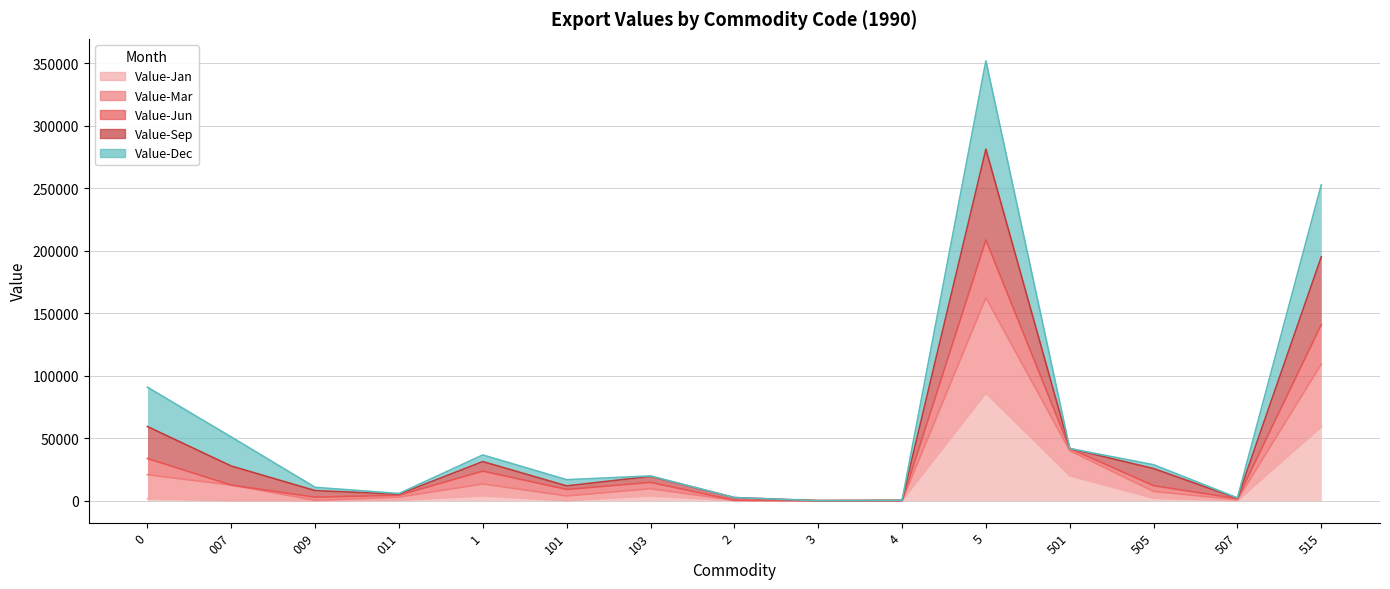

True or false: Value-Jan and Value-Jun intersect in this chart.

False